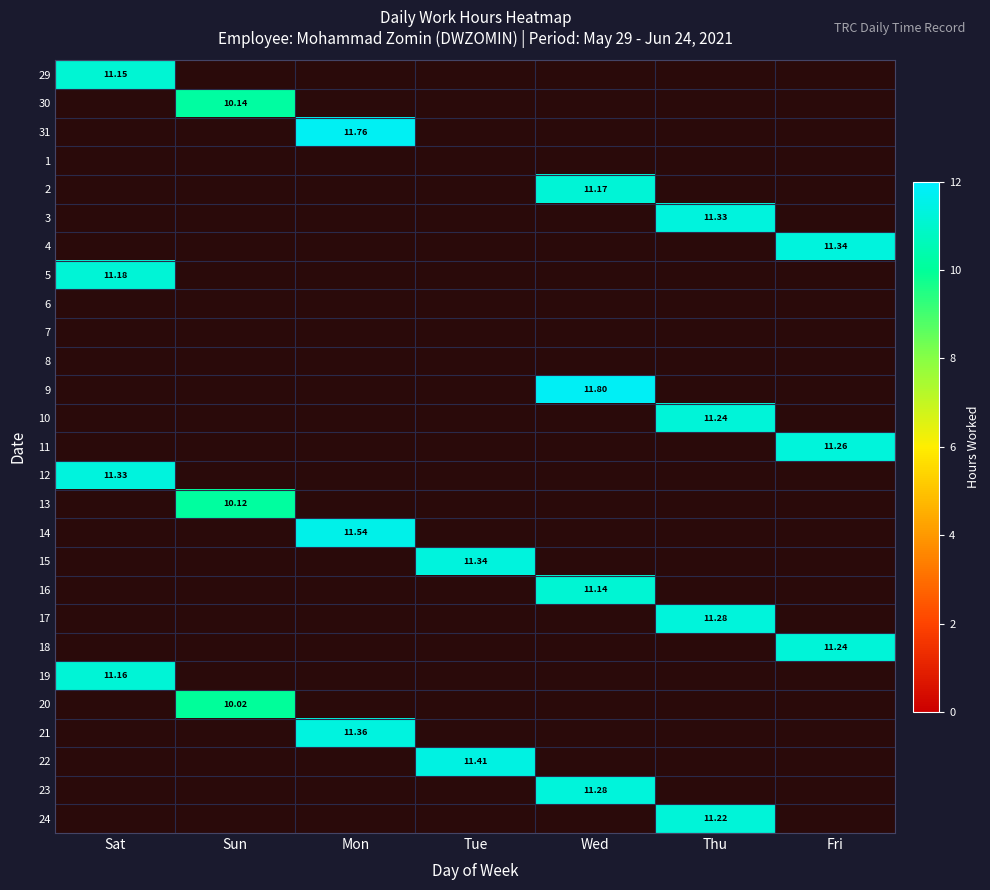

Count the number of categories in the chart.

7